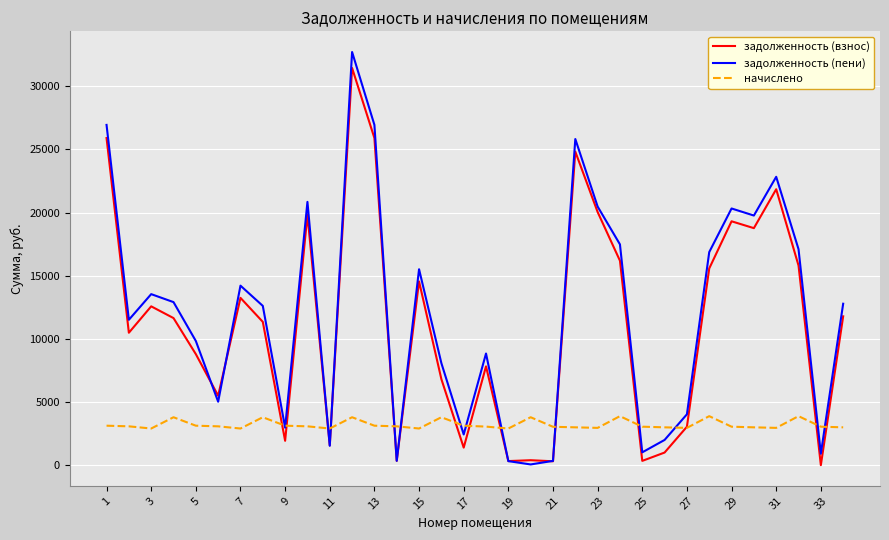

Which series has the largest total across all categories?

задолженность (пени)